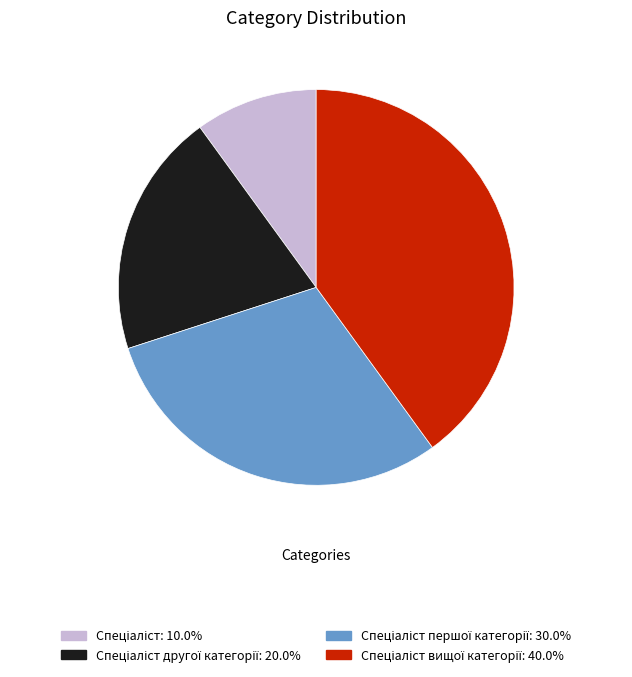

Is there any slice that represents more than half of the pie?

No